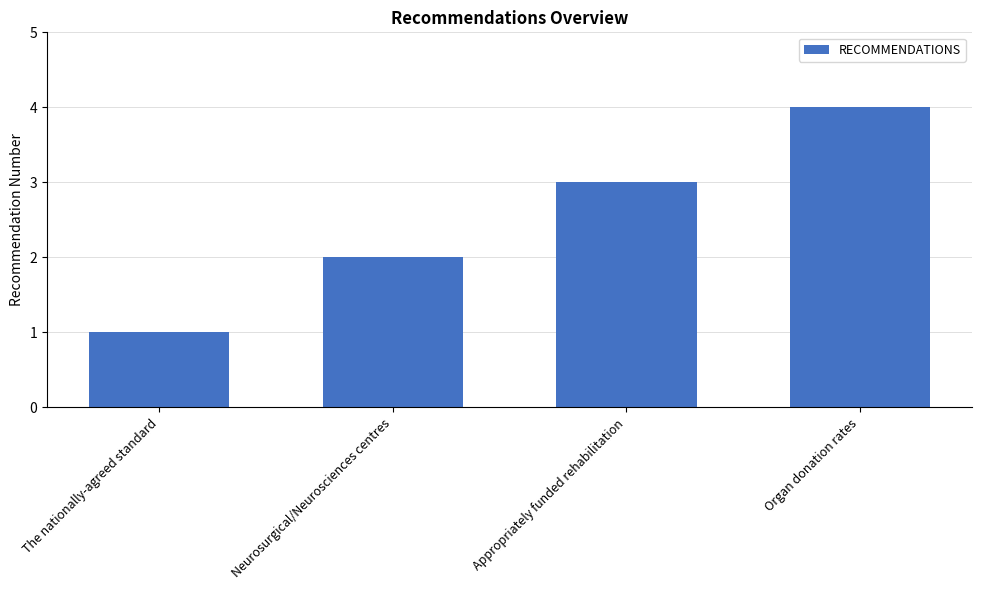

Reading left to right, extract all data points from this chart.

1	2	3	4